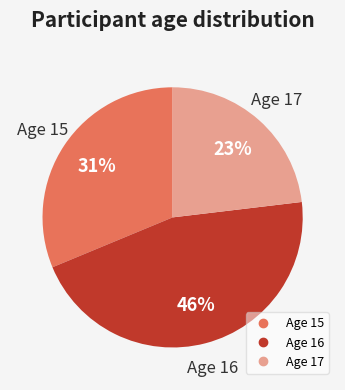

Is there any slice that represents more than half of the pie?

No